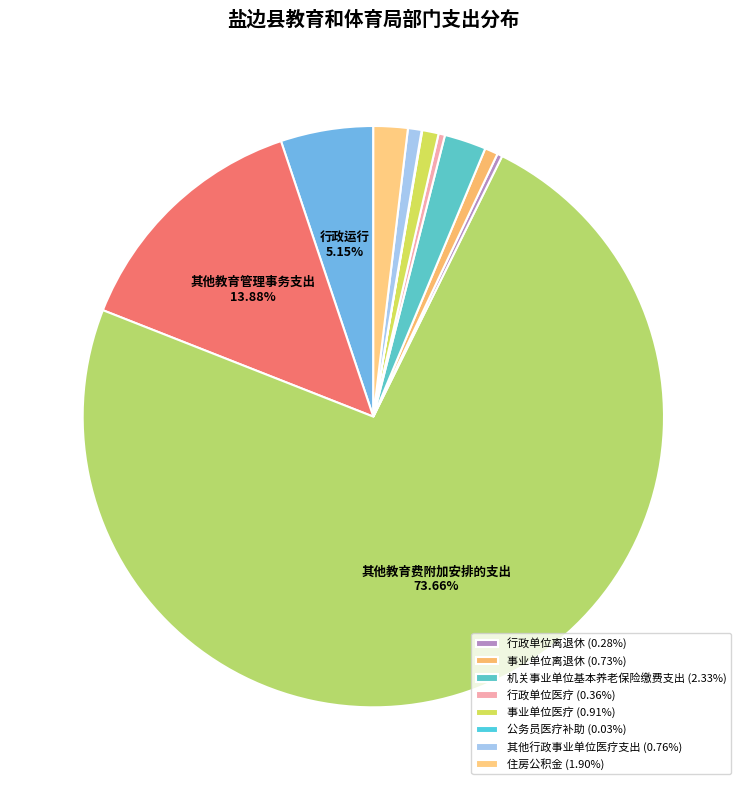

To the nearest percent, what is the average slice percentage?

9%